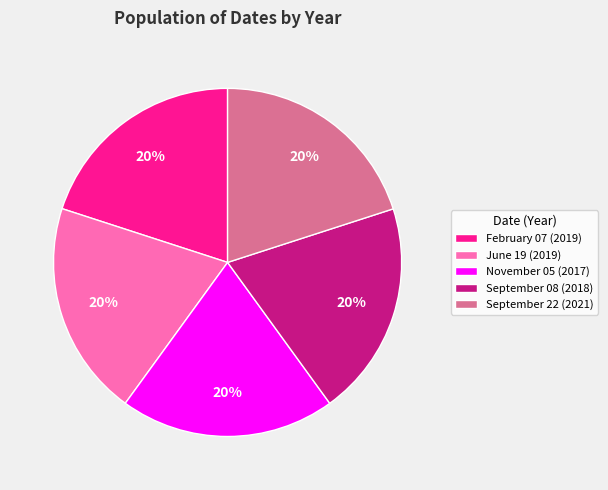

Does February 07 represent more than half of the total?

No